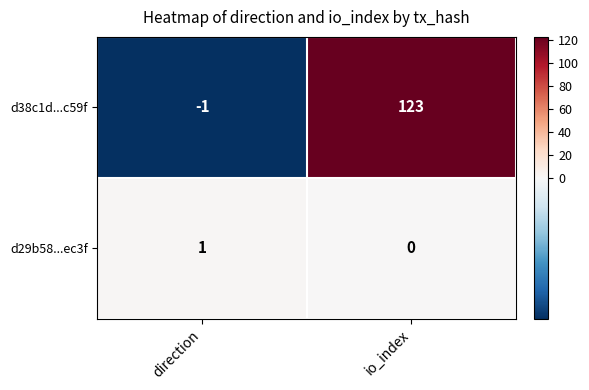

What is the difference between the d38c1d...c59f values at io_index and direction?

124